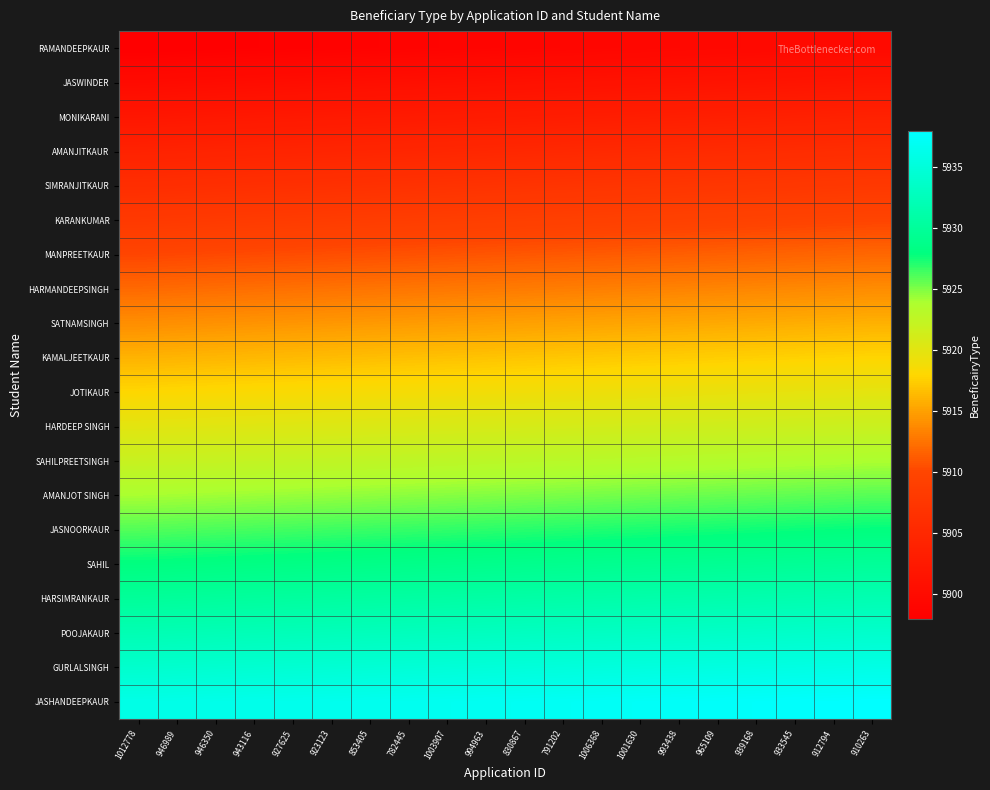

Reading right to left, what are all the values shown in this chart?

RAMANDEEPKAUR: 910263=5899.9	912794=5899.8	933545=5899.7	939168=5899.6	965109=5899.5	993438=5899.4	1001630=5899.3	1006368=5899.2	791202=5899.1	830867=5899.0	994963=5898.9	1003907=5898.8	782445=5898.7	853405=5898.6	923123=5898.5	927625=5898.4	943116=5898.3	946350=5898.2	946989=5898.1	1012778=5898.0
JASWINDER: 910263=5901.9	912794=5901.8	933545=5901.7	939168=5901.6	965109=5901.5	993438=5901.4	1001630=5901.3	1006368=5901.2	791202=5901.1	830867=5901.0	994963=5900.9	1003907=5900.8	782445=5900.7	853405=5900.6	923123=5900.5	927625=5900.4	943116=5900.3	946350=5900.2	946989=5900.1	1012778=5900.0
MONIKARANI: 910263=5903.9	912794=5903.8	933545=5903.7	939168=5903.6	965109=5903.5	993438=5903.4	1001630=5903.3	1006368=5903.2	791202=5903.1	830867=5903.0	994963=5902.9	1003907=5902.8	782445=5902.7	853405=5902.6	923123=5902.5	927625=5902.4	943116=5902.3	946350=5902.2	946989=5902.1	1012778=5902.0
AMANJITKAUR: 910263=5905.9	912794=5905.8	933545=5905.7	939168=5905.6	965109=5905.5	993438=5905.4	1001630=5905.3	1006368=5905.2	791202=5905.1	830867=5905.0	994963=5904.9	1003907=5904.8	782445=5904.7	853405=5904.6	923123=5904.5	927625=5904.4	943116=5904.3	946350=5904.2	946989=5904.1	1012778=5904.0
SIMRANJITKAUR: 910263=5907.9	912794=5907.8	933545=5907.7	939168=5907.6	965109=5907.5	993438=5907.4	1001630=5907.3	1006368=5907.2	791202=5907.1	830867=5907.0	994963=5906.9	1003907=5906.8	782445=5906.7	853405=5906.6	923123=5906.5	927625=5906.4	943116=5906.3	946350=5906.2	946989=5906.1	1012778=5906.0
KARANKUMAR: 910263=5909.9	912794=5909.8	933545=5909.7	939168=5909.6	965109=5909.5	993438=5909.4	1001630=5909.3	1006368=5909.2	791202=5909.1	830867=5909.0	994963=5908.9	1003907=5908.8	782445=5908.7	853405=5908.6	923123=5908.5	927625=5908.4	943116=5908.3	946350=5908.2	946989=5908.1	1012778=5908.0
MANPREETKAUR: 910263=5911.9	912794=5911.8	933545=5911.7	939168=5911.6	965109=5911.5	993438=5911.4	1001630=5911.3	1006368=5911.2	791202=5911.1	830867=5911.0	994963=5910.9	1003907=5910.8	782445=5910.7	853405=5910.6	923123=5910.5	927625=5910.4	943116=5910.3	946350=5910.2	946989=5910.1	1012778=5910.0
HARMANDEEPSINGH: 910263=5913.9	912794=5913.8	933545=5913.7	939168=5913.6	965109=5913.5	993438=5913.4	1001630=5913.3	1006368=5913.2	791202=5913.1	830867=5913.0	994963=5912.9	1003907=5912.8	782445=5912.7	853405=5912.6	923123=5912.5	927625=5912.4	943116=5912.3	946350=5912.2	946989=5912.1	1012778=5912.0
SATNAMSINGH: 910263=5915.9	912794=5915.8	933545=5915.7	939168=5915.6	965109=5915.5	993438=5915.4	1001630=5915.3	1006368=5915.2	791202=5915.1	830867=5915.0	994963=5914.9	1003907=5914.8	782445=5914.7	853405=5914.6	923123=5914.5	927625=5914.4	943116=5914.3	946350=5914.2	946989=5914.1	1012778=5914.0
KAMALJEETKAUR: 910263=5917.9	912794=5917.8	933545=5917.7	939168=5917.6	965109=5917.5	993438=5917.4	1001630=5917.3	1006368=5917.2	791202=5917.1	830867=5917.0	994963=5916.9	1003907=5916.8	782445=5916.7	853405=5916.6	923123=5916.5	927625=5916.4	943116=5916.3	946350=5916.2	946989=5916.1	1012778=5916.0
JOTIKAUR: 910263=5919.9	912794=5919.8	933545=5919.7	939168=5919.6	965109=5919.5	993438=5919.4	1001630=5919.3	1006368=5919.2	791202=5919.1	830867=5919.0	994963=5918.9	1003907=5918.8	782445=5918.7	853405=5918.6	923123=5918.5	927625=5918.4	943116=5918.3	946350=5918.2	946989=5918.1	1012778=5918.0
HARDEEP SINGH: 910263=5921.9	912794=5921.8	933545=5921.7	939168=5921.6	965109=5921.5	993438=5921.4	1001630=5921.3	1006368=5921.2	791202=5921.1	830867=5921.0	994963=5920.9	1003907=5920.8	782445=5920.7	853405=5920.6	923123=5920.5	927625=5920.4	943116=5920.3	946350=5920.2	946989=5920.1	1012778=5920.0
SAHILPREETSINGH: 910263=5923.9	912794=5923.8	933545=5923.7	939168=5923.6	965109=5923.5	993438=5923.4	1001630=5923.3	1006368=5923.2	791202=5923.1	830867=5923.0	994963=5922.9	1003907=5922.8	782445=5922.7	853405=5922.6	923123=5922.5	927625=5922.4	943116=5922.3	946350=5922.2	946989=5922.1	1012778=5922.0
AMANJOT SINGH: 910263=5925.9	912794=5925.8	933545=5925.7	939168=5925.6	965109=5925.5	993438=5925.4	1001630=5925.3	1006368=5925.2	791202=5925.1	830867=5925.0	994963=5924.9	1003907=5924.8	782445=5924.7	853405=5924.6	923123=5924.5	927625=5924.4	943116=5924.3	946350=5924.2	946989=5924.1	1012778=5924.0
JASNOORKAUR: 910263=5927.9	912794=5927.8	933545=5927.7	939168=5927.6	965109=5927.5	993438=5927.4	1001630=5927.3	1006368=5927.2	791202=5927.1	830867=5927.0	994963=5926.9	1003907=5926.8	782445=5926.7	853405=5926.6	923123=5926.5	927625=5926.4	943116=5926.3	946350=5926.2	946989=5926.1	1012778=5926.0
SAHIL: 910263=5929.9	912794=5929.8	933545=5929.7	939168=5929.6	965109=5929.5	993438=5929.4	1001630=5929.3	1006368=5929.2	791202=5929.1	830867=5929.0	994963=5928.9	1003907=5928.8	782445=5928.7	853405=5928.6	923123=5928.5	927625=5928.4	943116=5928.3	946350=5928.2	946989=5928.1	1012778=5928.0
HARSIMRANKAUR: 910263=5931.9	912794=5931.8	933545=5931.7	939168=5931.6	965109=5931.5	993438=5931.4	1001630=5931.3	1006368=5931.2	791202=5931.1	830867=5931.0	994963=5930.9	1003907=5930.8	782445=5930.7	853405=5930.6	923123=5930.5	927625=5930.4	943116=5930.3	946350=5930.2	946989=5930.1	1012778=5930.0
POOJAKAUR: 910263=5933.9	912794=5933.8	933545=5933.7	939168=5933.6	965109=5933.5	993438=5933.4	1001630=5933.3	1006368=5933.2	791202=5933.1	830867=5933.0	994963=5932.9	1003907=5932.8	782445=5932.7	853405=5932.6	923123=5932.5	927625=5932.4	943116=5932.3	946350=5932.2	946989=5932.1	1012778=5932.0
GURLALSINGH: 910263=5935.9	912794=5935.8	933545=5935.7	939168=5935.6	965109=5935.5	993438=5935.4	1001630=5935.3	1006368=5935.2	791202=5935.1	830867=5935.0	994963=5934.9	1003907=5934.8	782445=5934.7	853405=5934.6	923123=5934.5	927625=5934.4	943116=5934.3	946350=5934.2	946989=5934.1	1012778=5934.0
JASHANDEEPKAUR: 910263=5937.9	912794=5937.8	933545=5937.7	939168=5937.6	965109=5937.5	993438=5937.4	1001630=5937.3	1006368=5937.2	791202=5937.1	830867=5937.0	994963=5936.9	1003907=5936.8	782445=5936.7	853405=5936.6	923123=5936.5	927625=5936.4	943116=5936.3	946350=5936.2	946989=5936.1	1012778=5936.0